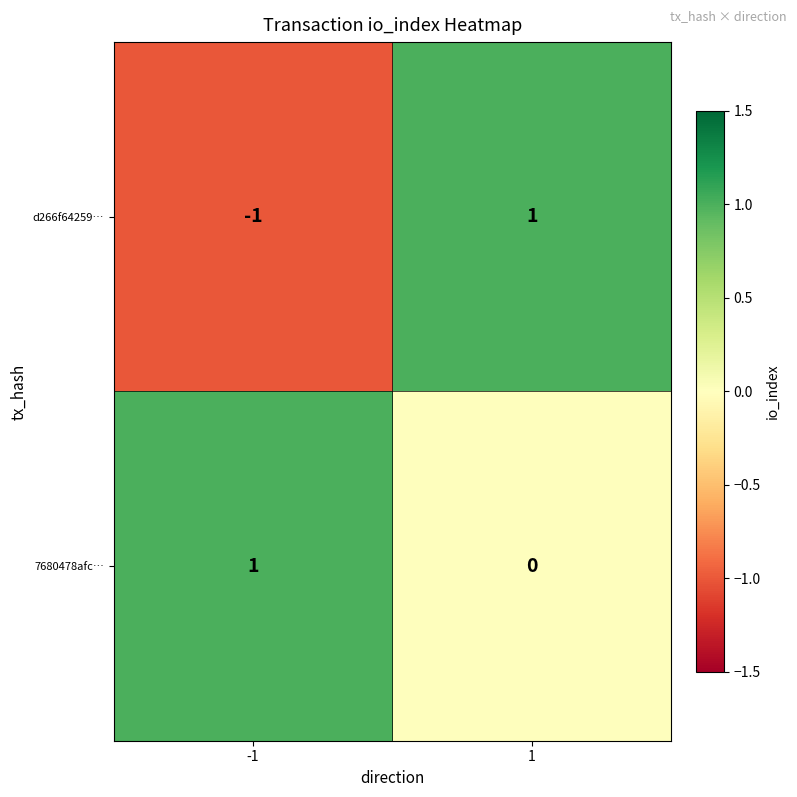

At which category is the sum across all series the highest?

1